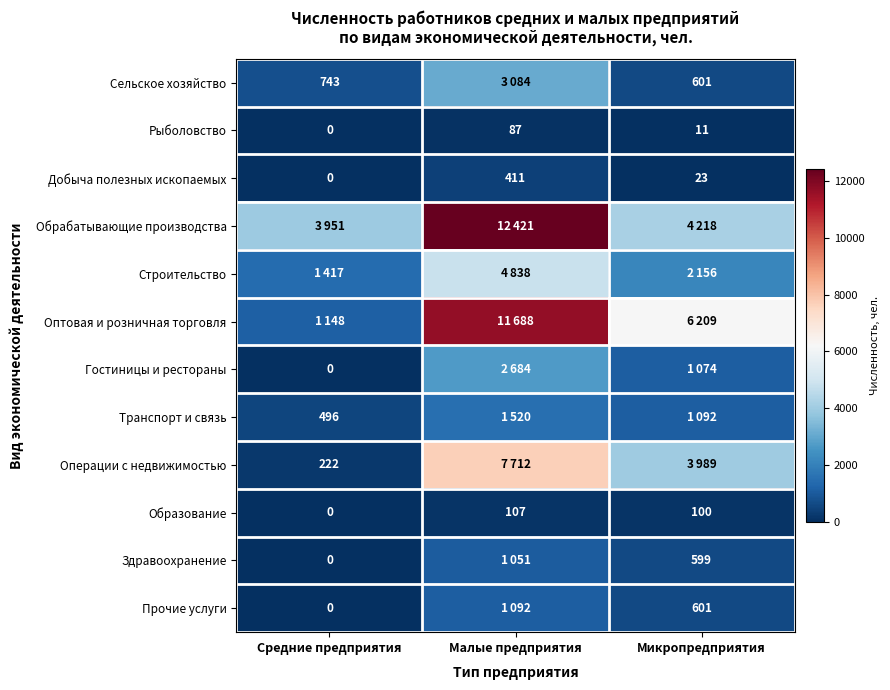

The Рыболовство series shows 40 at Средние предприятия. True or false?

False